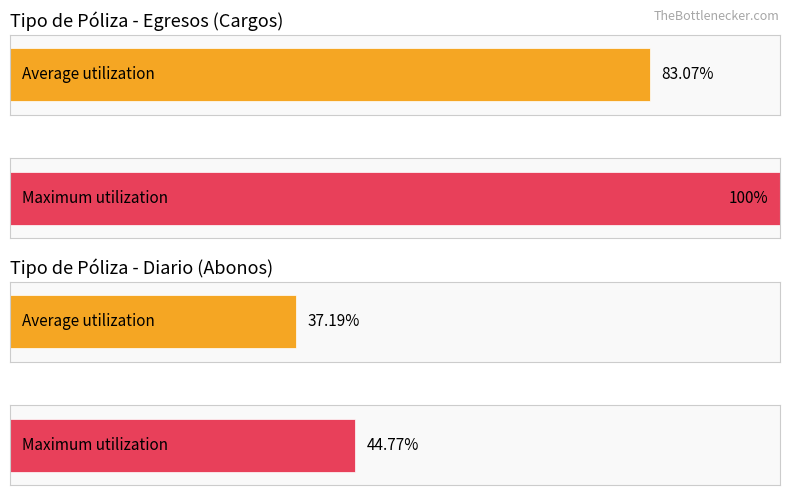

Is the value of Cargos at 5 greater than the value of Abonos at 7?

Yes